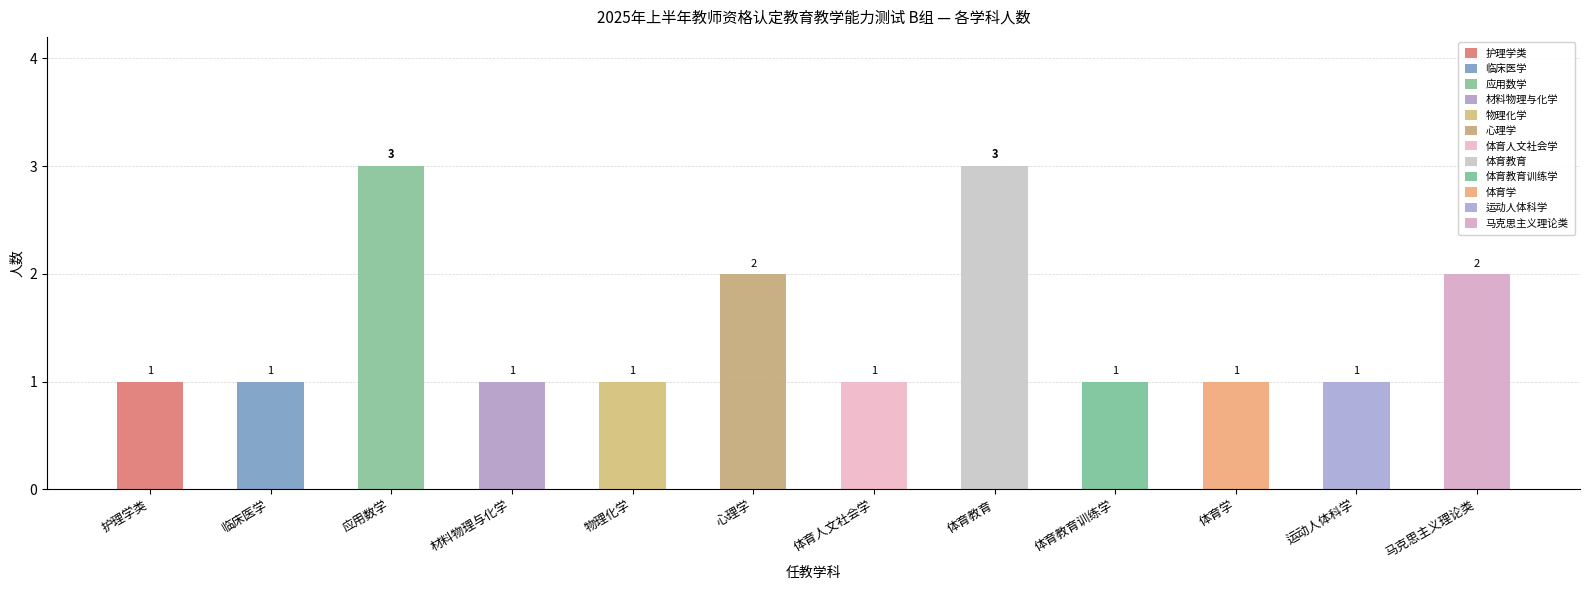

What is the label of the 3rd bar from the right?

体育学